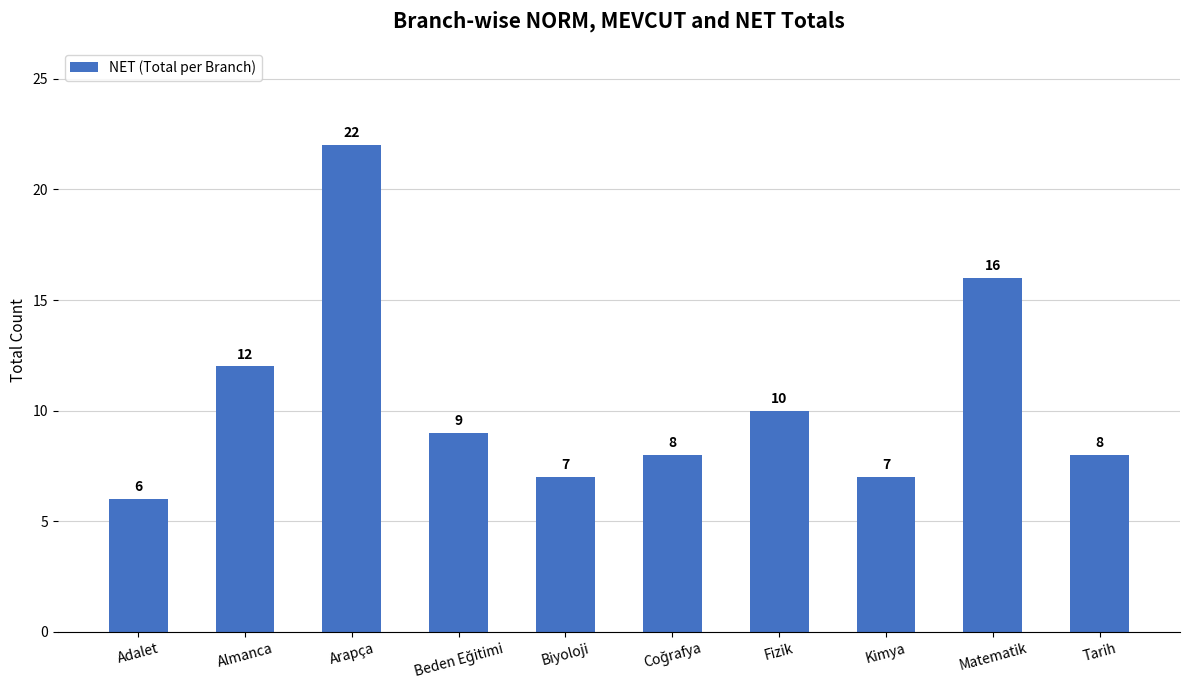

Reading left to right, what are all the values shown in this chart?

6	12	22	9	7	8	10	7	16	8